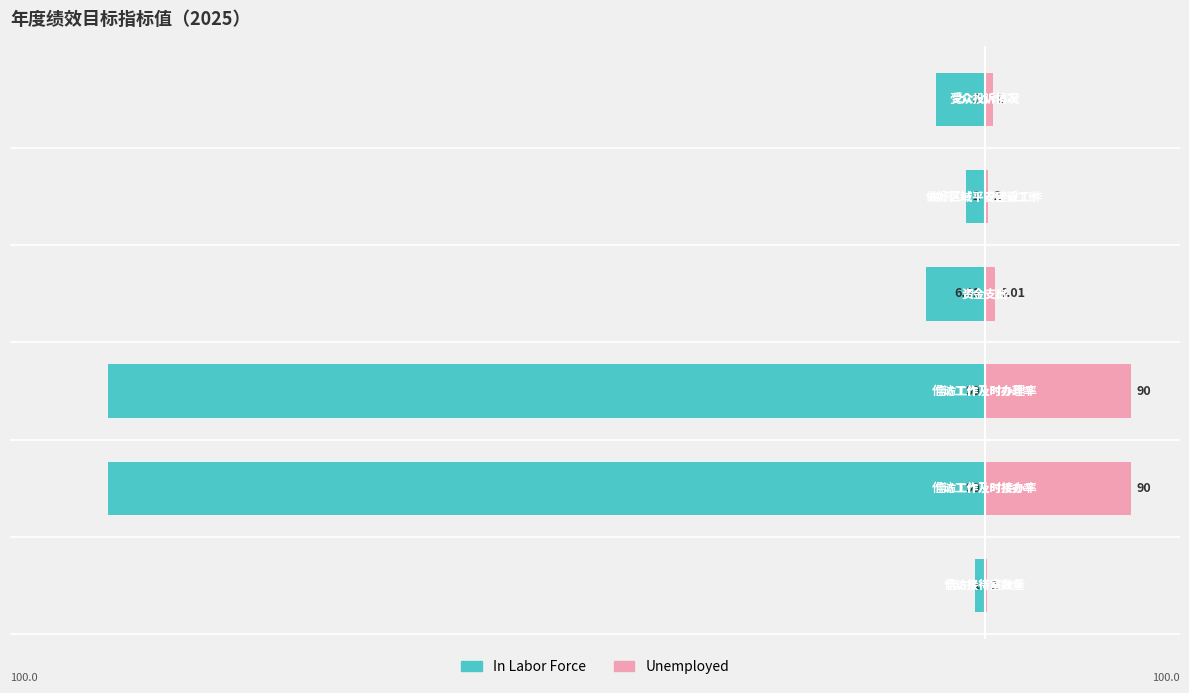

Which series has the largest total across all categories?

Unemployed